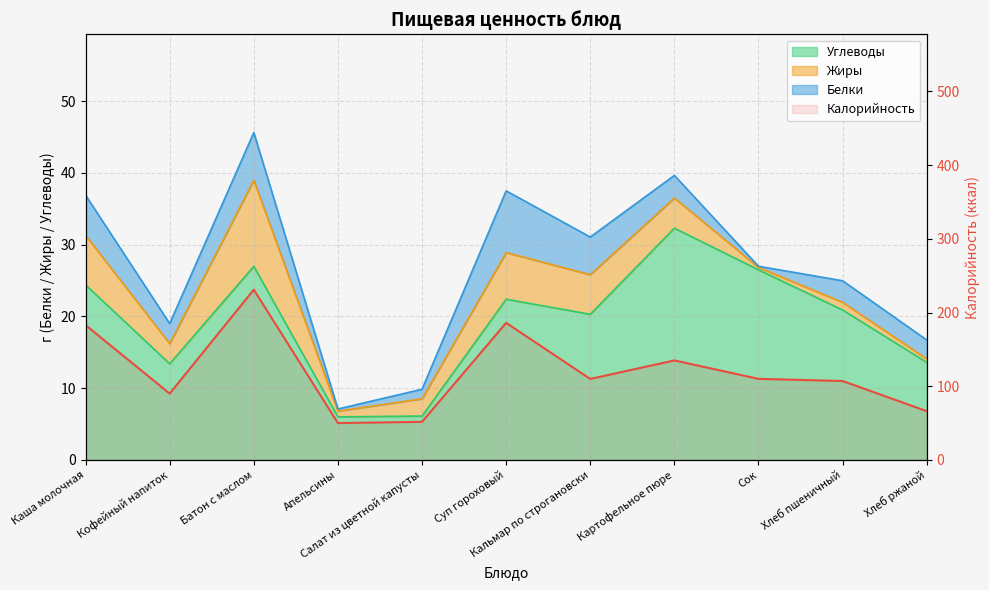

What is the greatest value displayed?

231.0